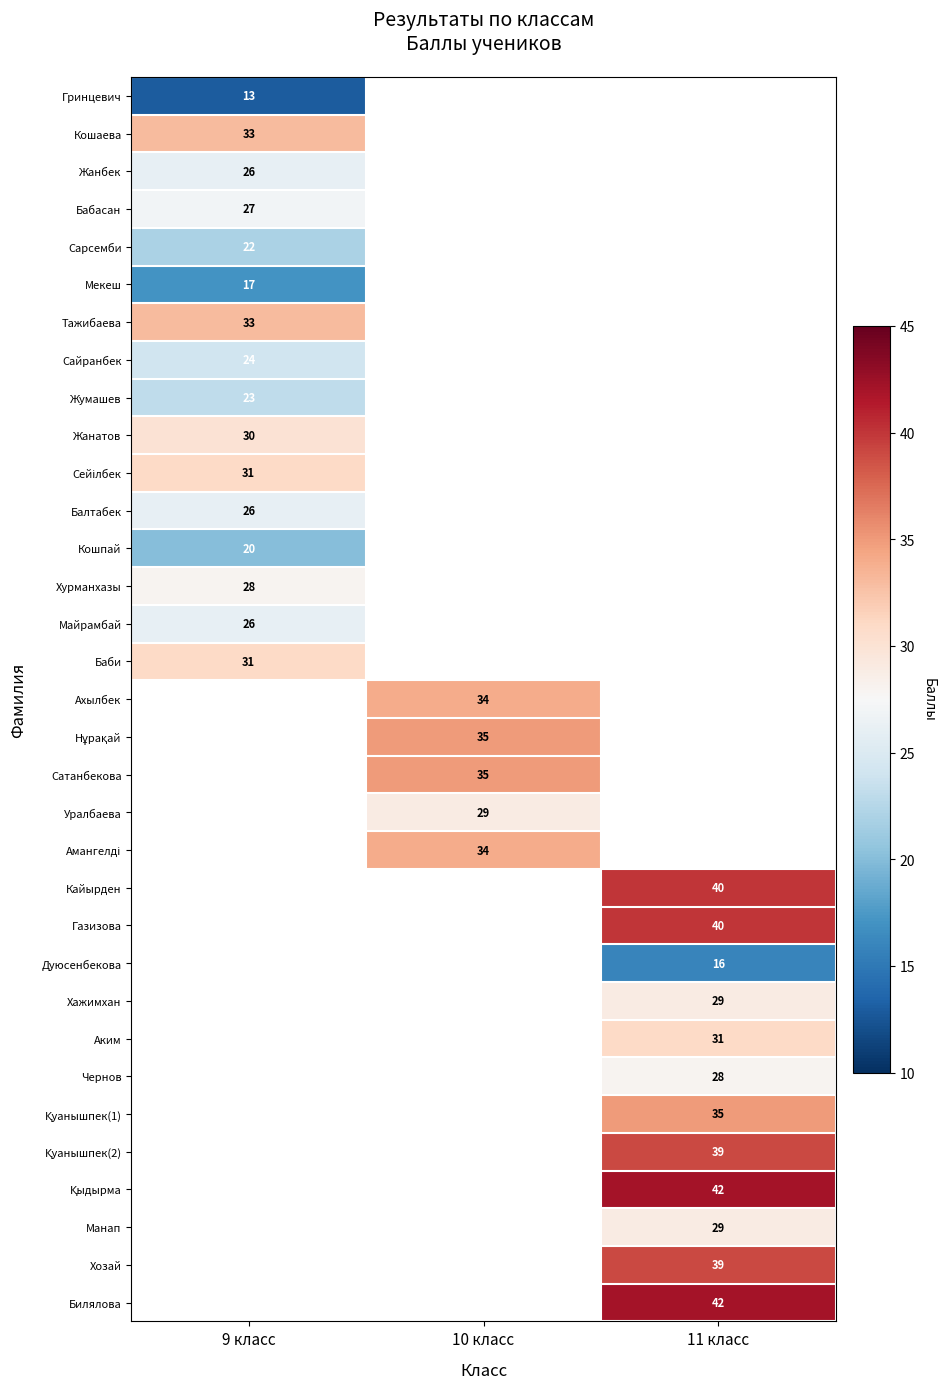

The value of Ахылбек at 10 класс is 18. True or false?

False